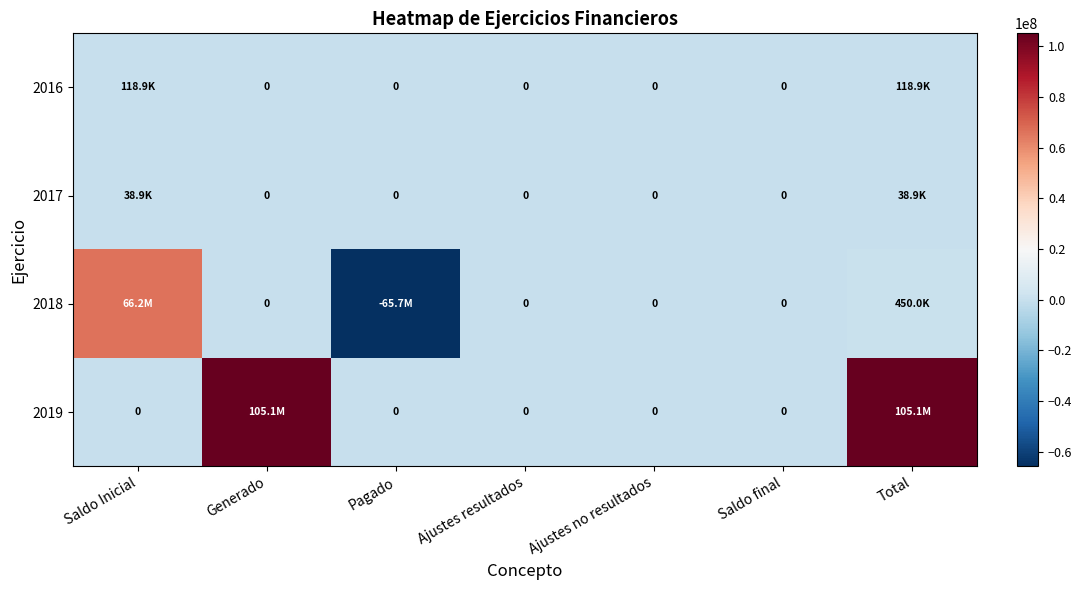

How many distinct data groups are displayed?

4